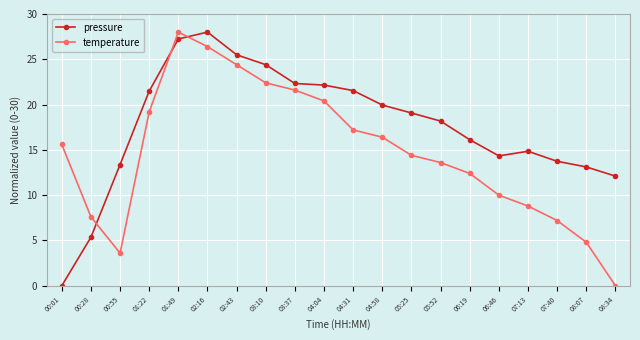

What is the difference between the maximum and minimum values in the pressure series?

28.0